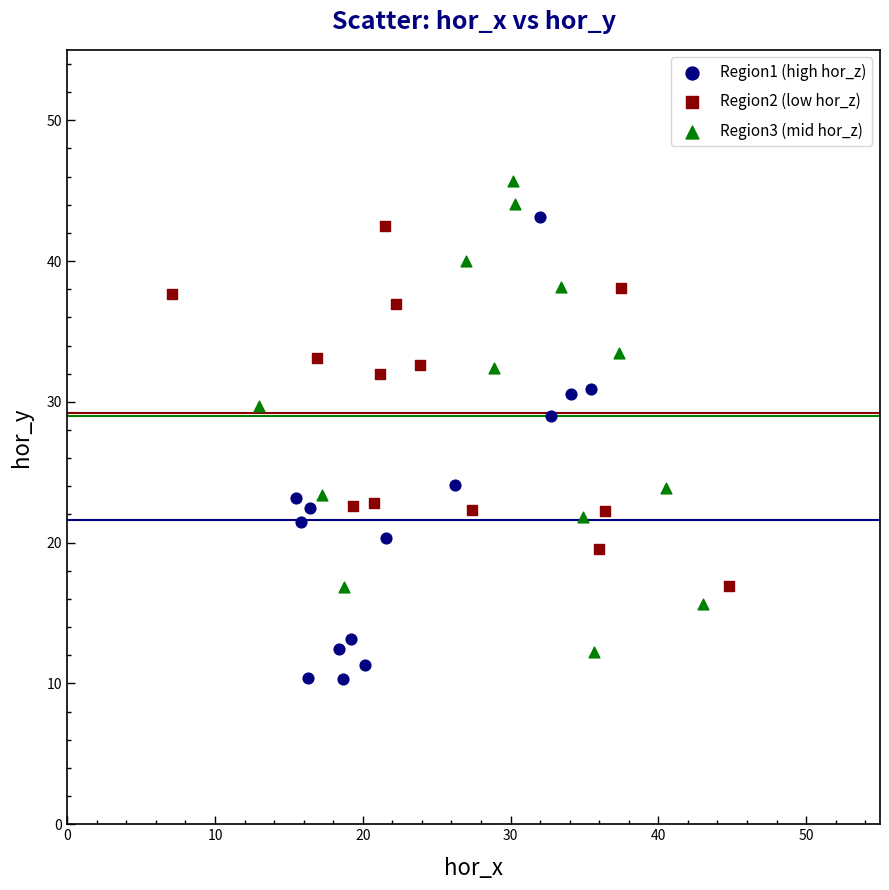

Which series reaches the maximum Y coordinate?

Region3 (mid hor_z)